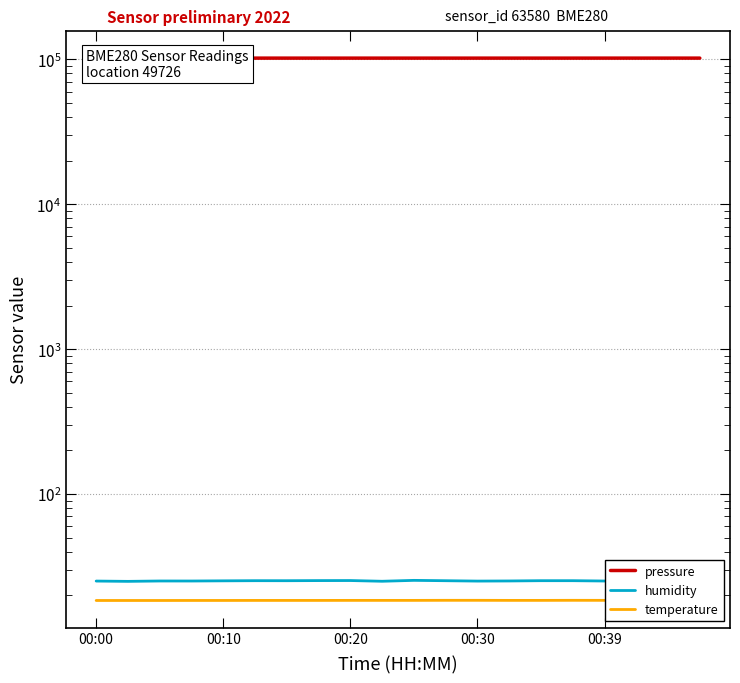

Between 13 and 16, which series saw the biggest shift?

pressure